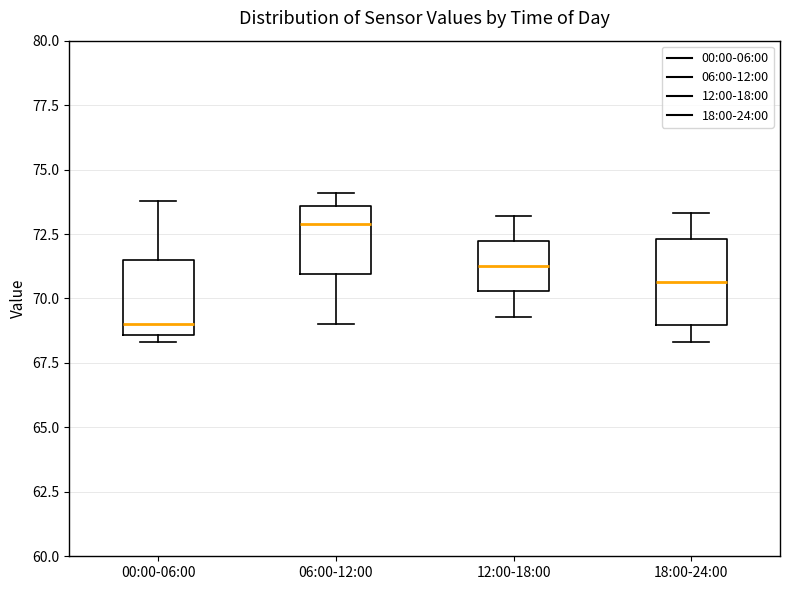

Reading left to right, read every box against the y-axis: the position of its median line, the range the box covers, and the ends of its whiskers. The values are not printed on the chart, so give them approximately, as read against the axis.

00:00-06:00: median 69.0, box 68.5 to 71.5, whiskers 68.5 (just below the box's lower edge) to 74.0
06:00-12:00: median 73.0, box 71.0 to 73.5, whiskers 69.0 to 74.0
12:00-18:00: median 71.5, box 70.5 to 72.0, whiskers 69.5 to 73.0
18:00-24:00: median 70.5, box 69.0 to 72.5, whiskers 68.5 to 73.5